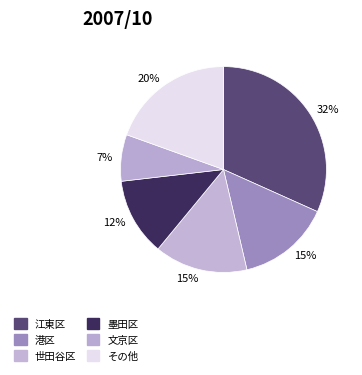

How many segments does this pie chart have?

6